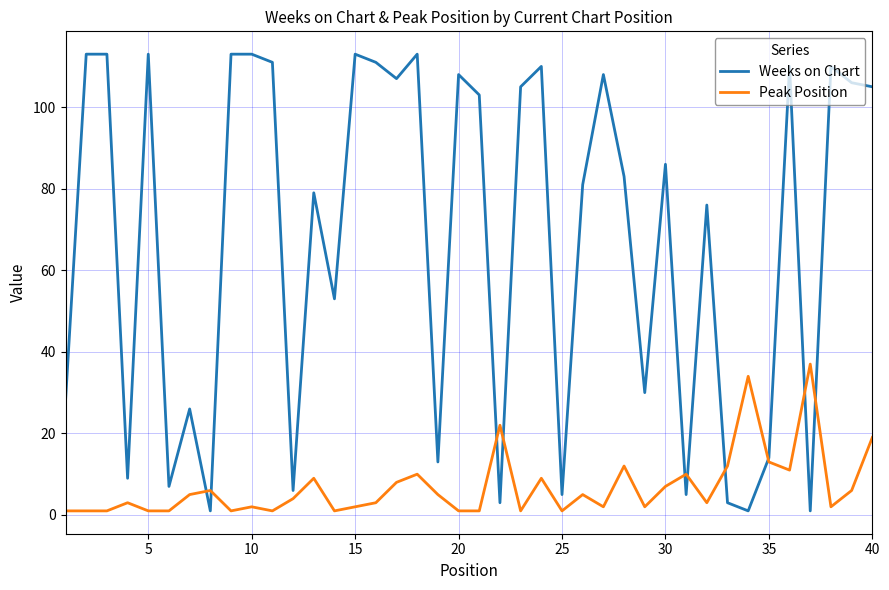

Reading left to right, list all the values displayed in this chart.

Weeks on Chart: 28	113	113	9	113	7	26	1	113	113	111	6	79	53	113	111	107	113	13	108	103	3	105	110	5	81	108	83	30	86	5	76	3	1	14	110	1	110	106	105
Peak Position: 1	1	1	3	1	1	5	6	1	2	1	4	9	1	2	3	8	10	5	1	1	22	1	9	1	5	2	12	2	7	10	3	12	34	13	11	37	2	6	19